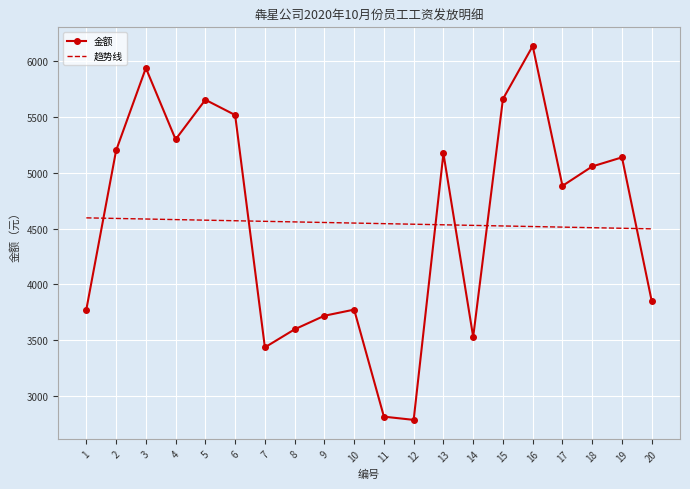

What is the difference between the maximum and minimum values in the 金额 series?

3356.5